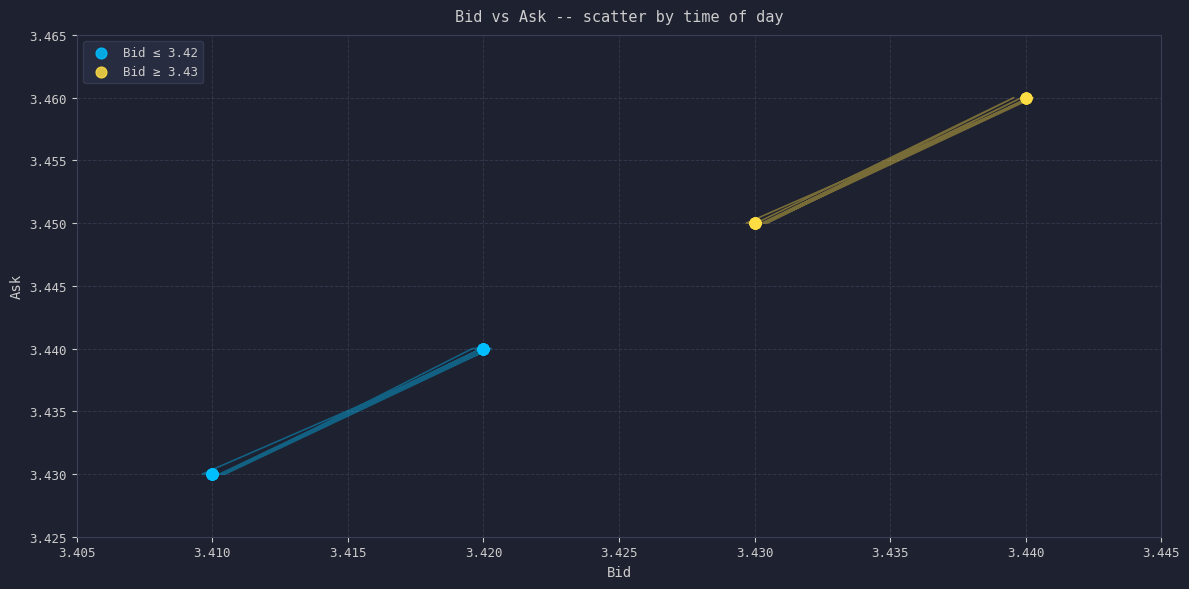

Which series reaches the maximum Y coordinate?

Bid ≥ 3.43